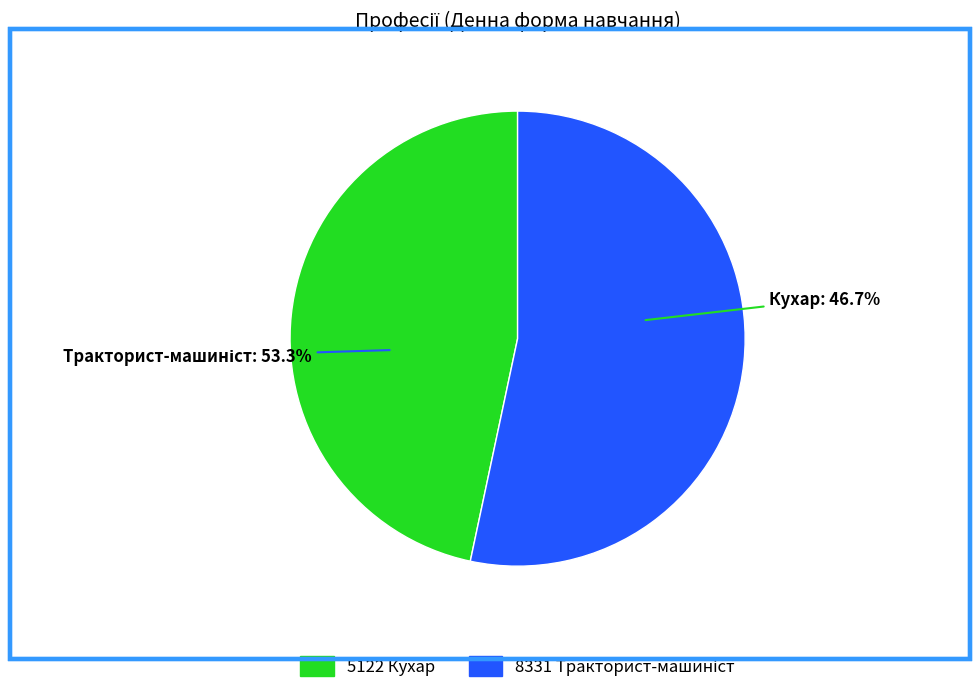

Rank the categories by value from lowest to highest.

5122 Кухар, 8331 Тракторист-машиніст